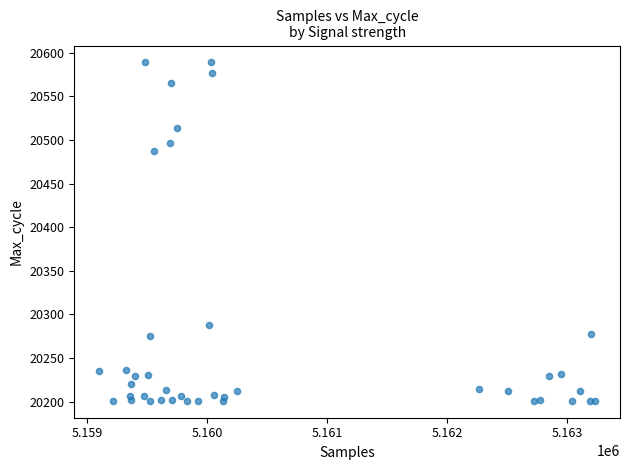

What Y value in the scatter plot is closest to 20395?

20488